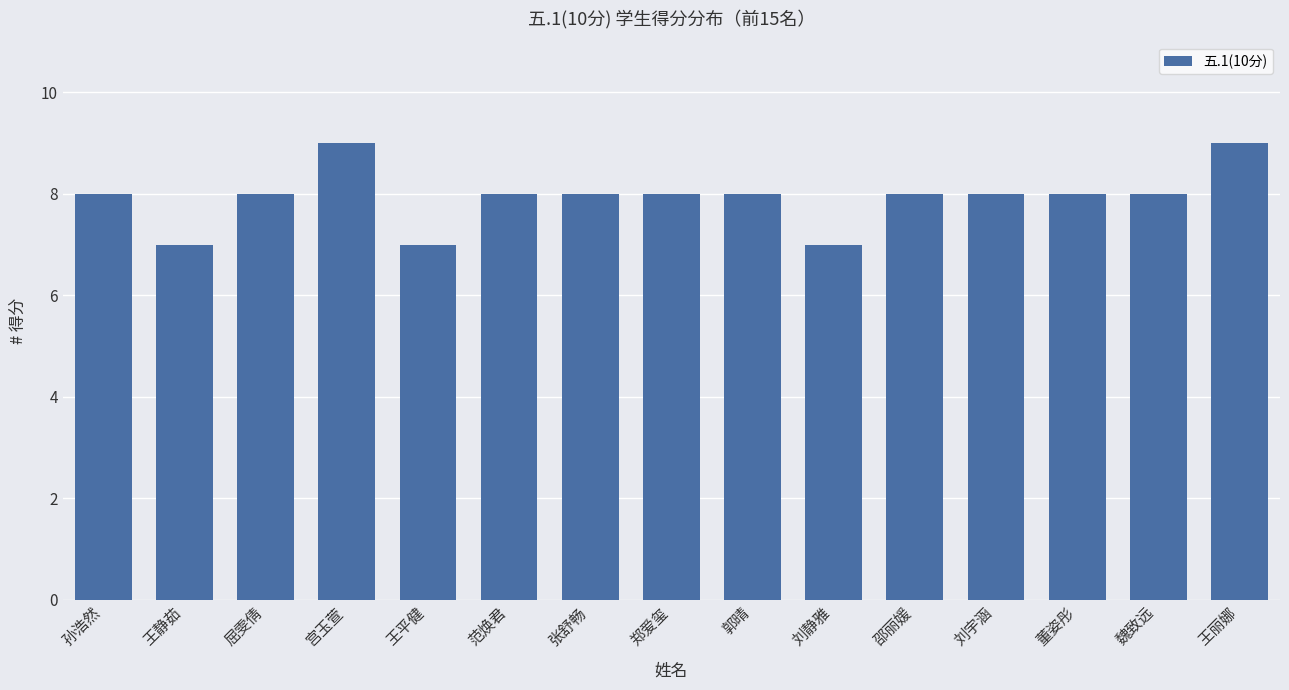

What is the sum of all values?

119